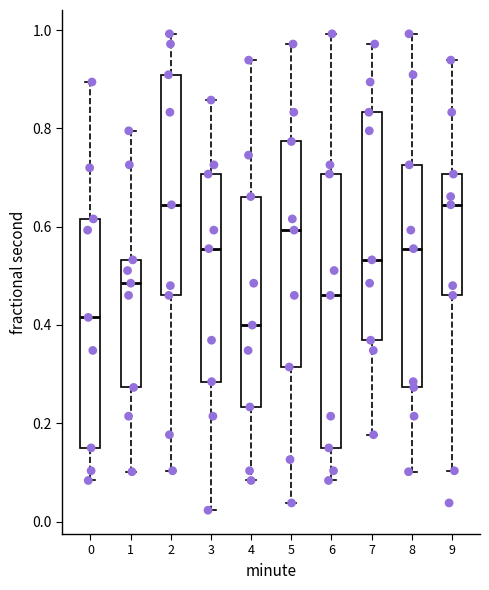

Reading left to right, read every box against the y-axis: the position of its median line, the range the box covers, and the ends of its whiskers. The values are not printed on the chart, so give them approximately, as read against the axis.

0: median 0.42, box 0.14 to 0.62, whiskers 0.08 to 0.90
1: median 0.48, box 0.28 to 0.54, whiskers 0.10 to 0.80
2: median 0.64, box 0.46 to 0.90, whiskers 0.10 to 1.00
3: median 0.56, box 0.28 to 0.70, whiskers 0.02 to 0.86
4: median 0.40, box 0.24 to 0.66, whiskers 0.08 to 0.94
5: median 0.60, box 0.32 to 0.78, whiskers 0.04 to 0.98
6: median 0.46, box 0.14 to 0.70, whiskers 0.08 to 1.00
7: median 0.54, box 0.36 to 0.84, whiskers 0.18 to 0.98
8: median 0.56, box 0.28 to 0.72, whiskers 0.10 to 1.00
9: median 0.64, box 0.46 to 0.70, whiskers 0.10 to 0.94